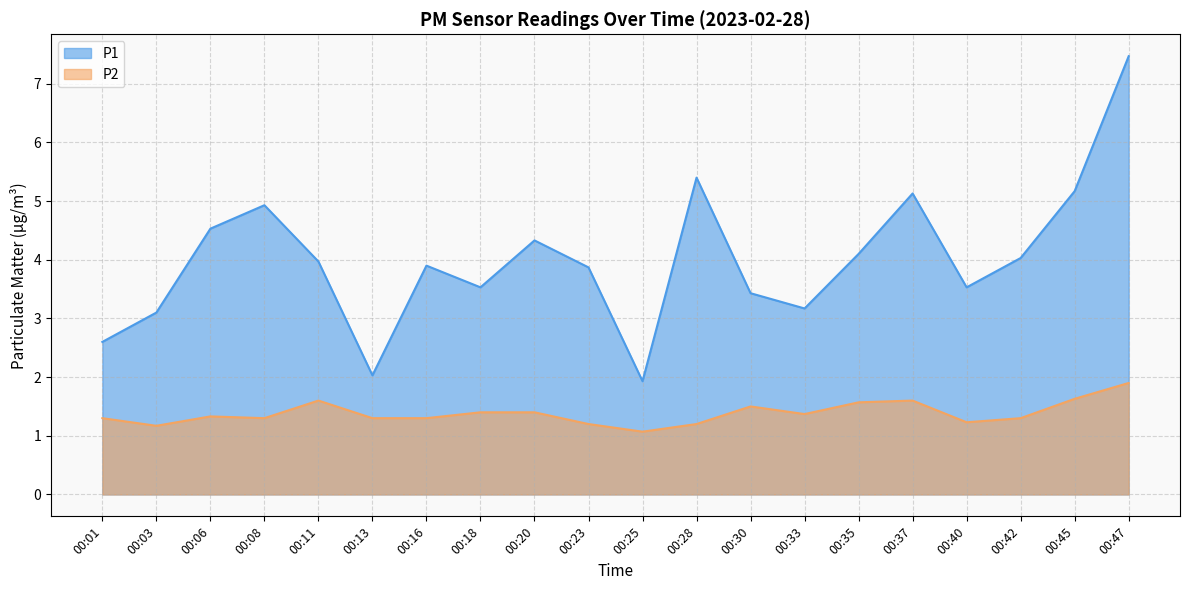

True or false: P1 and P2 cross at least once.

False